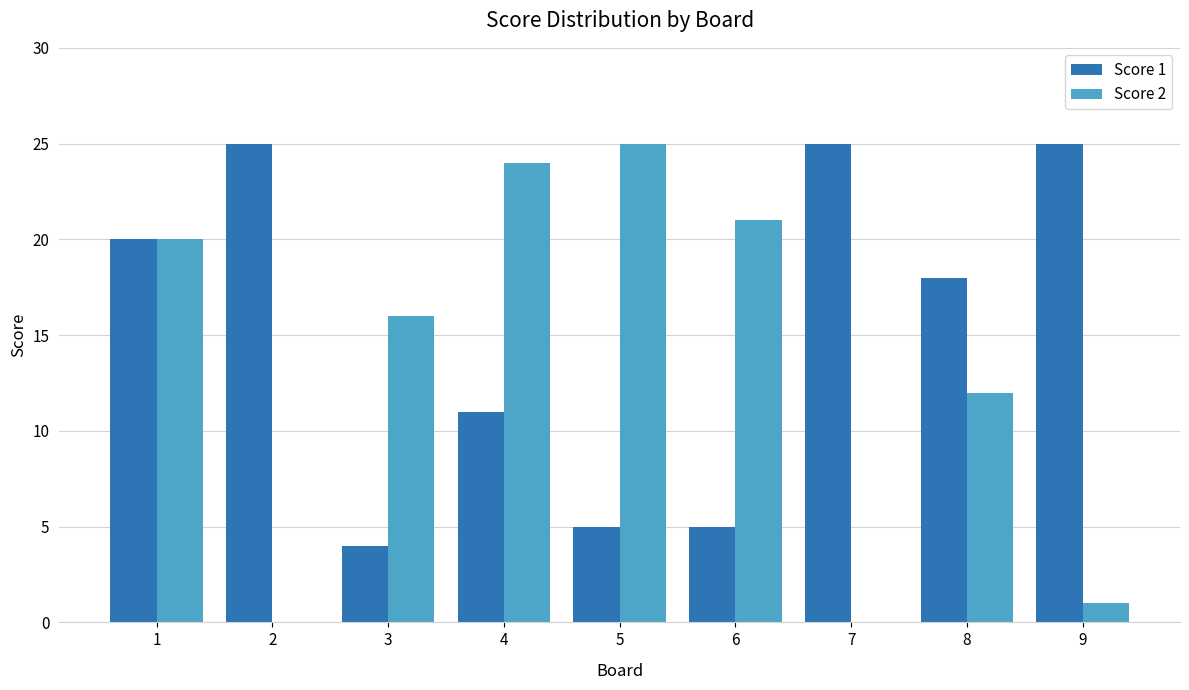

Which series has the largest range (max minus min)?

Score 2